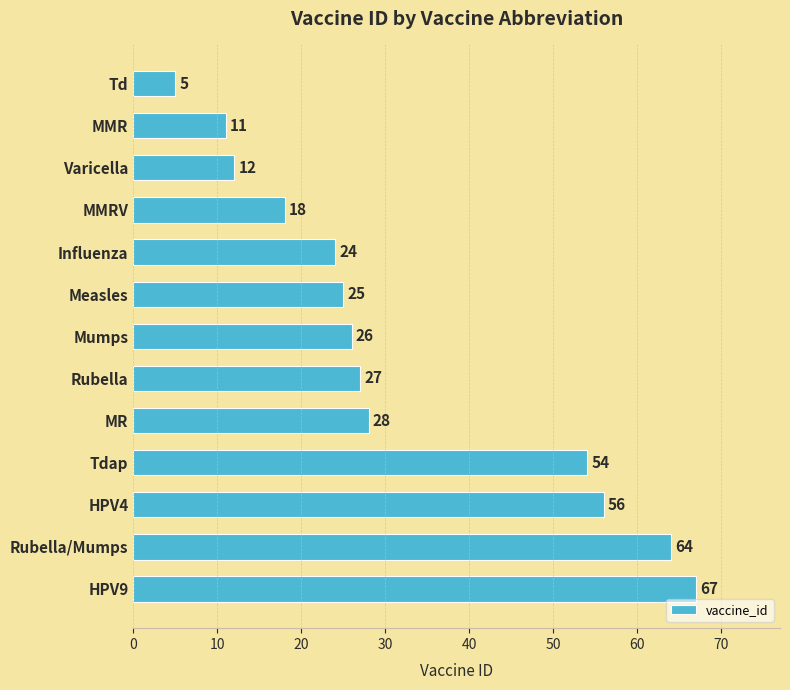

What value does the data have at Varicella, to the nearest 5?

10